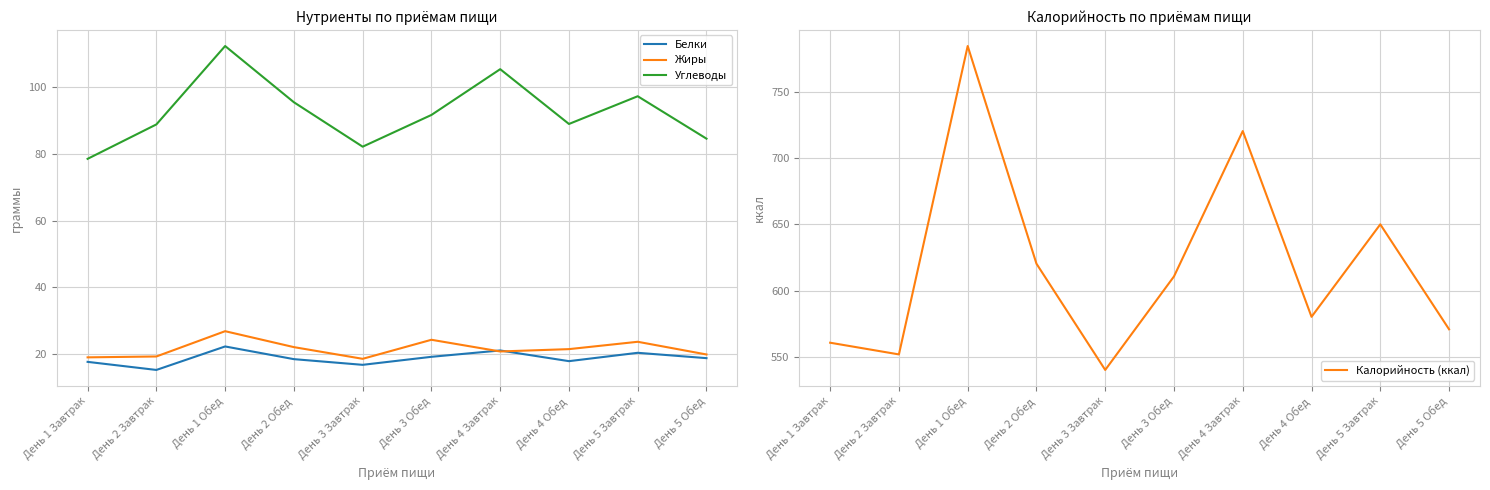

What is the sum of all Жиры values?

216.1